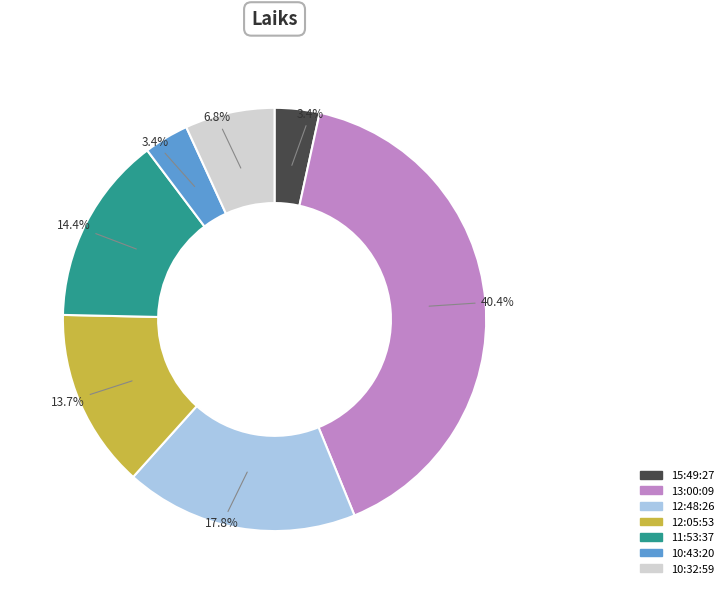

Is 10:43:20 the majority of the pie?

No